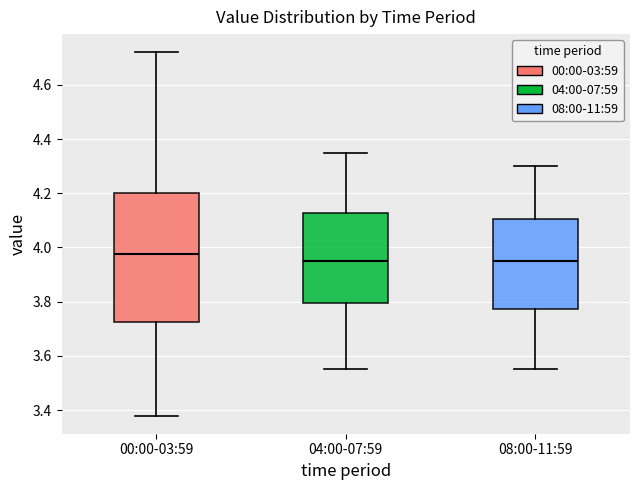

Reading left to right, transcribe this box plot: for each box, give where its median line is, the range the box spans, and where its two whiskers end, as read against the y-axis. The values are not printed on the chart, so give them approximately, as read against the axis.

00:00-03:59: median 3.98, box 3.72 to 4.20, whiskers 3.38 to 4.72
04:00-07:59: median 3.96, box 3.80 to 4.12, whiskers 3.56 to 4.36
08:00-11:59: median 3.96, box 3.78 to 4.10, whiskers 3.56 to 4.30